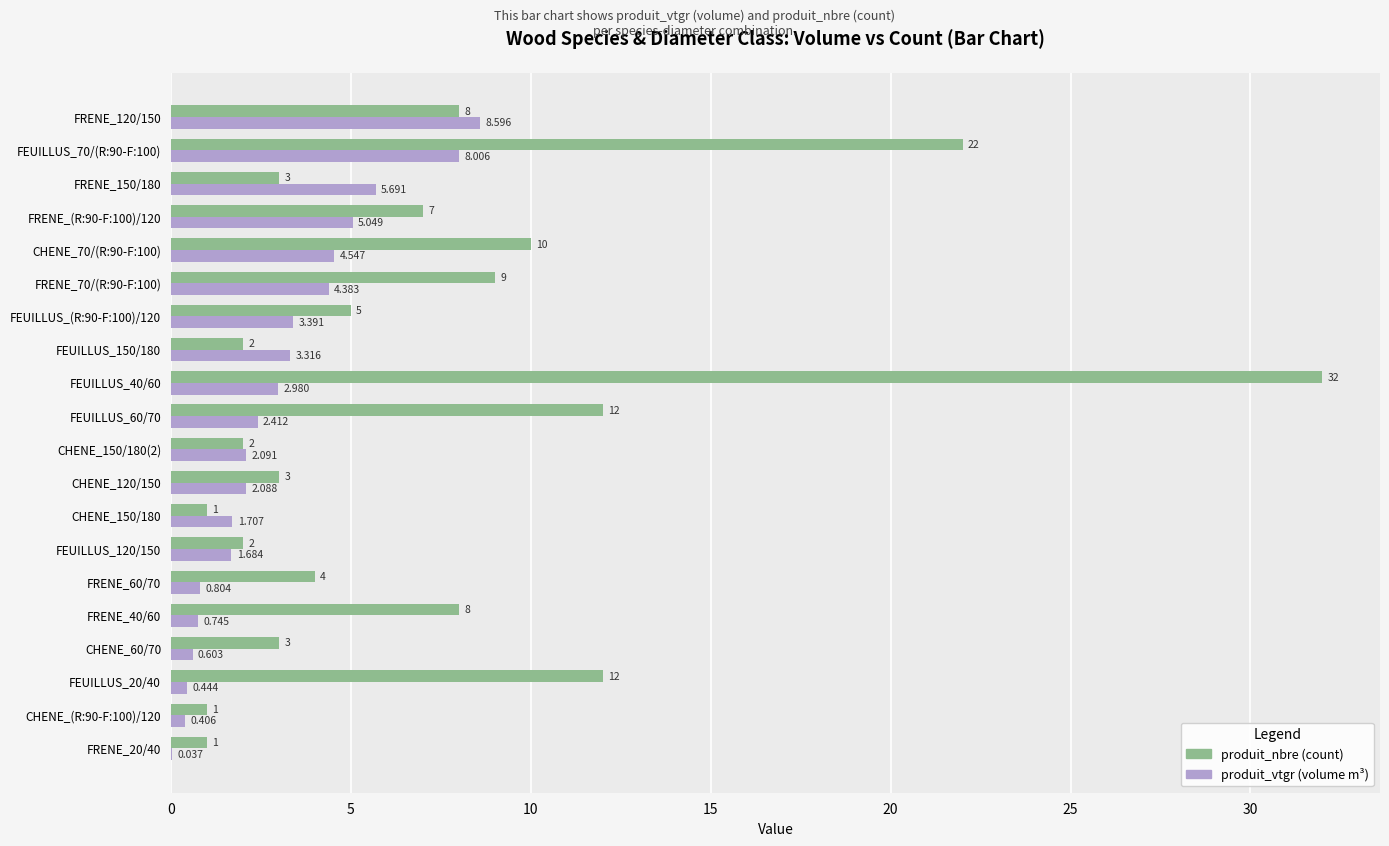

How many data points does each series have?

20